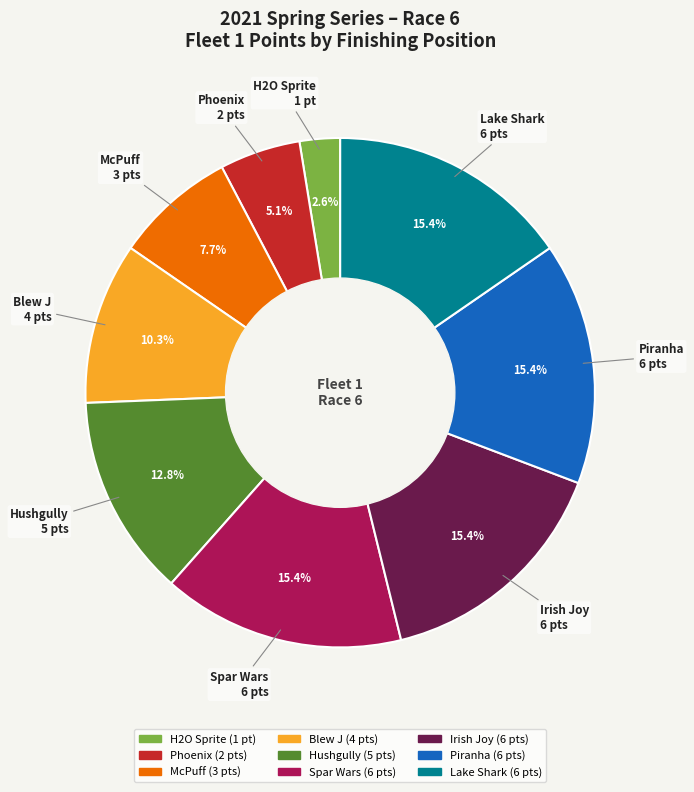

Which slice is the smallest?

H2O Sprite